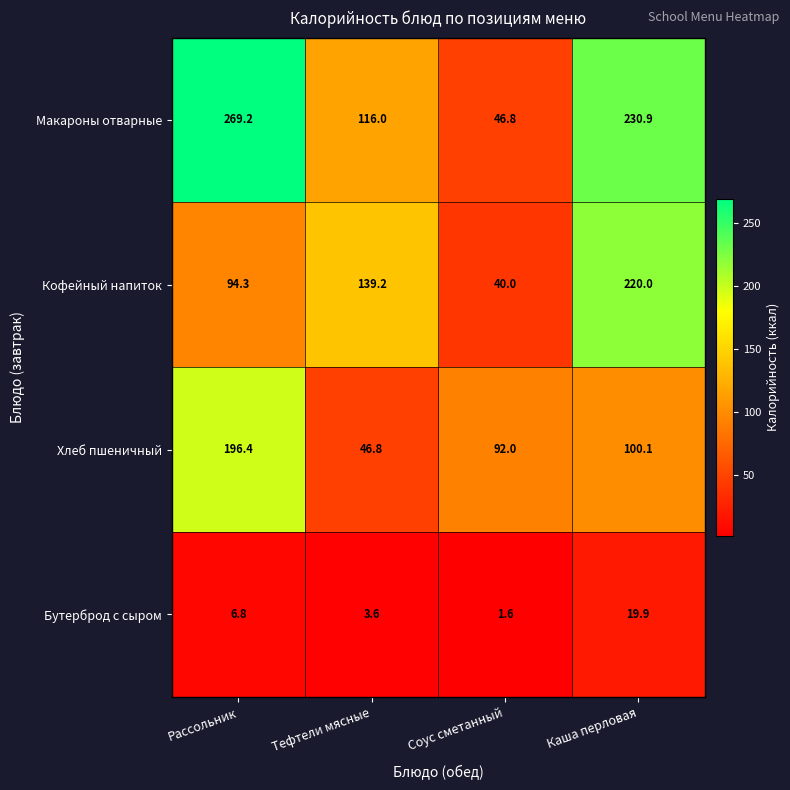

List the series in order of their peak value, highest first.

Макароны отварные, Кофейный напиток, Хлеб пшеничный, Бутерброд с сыром